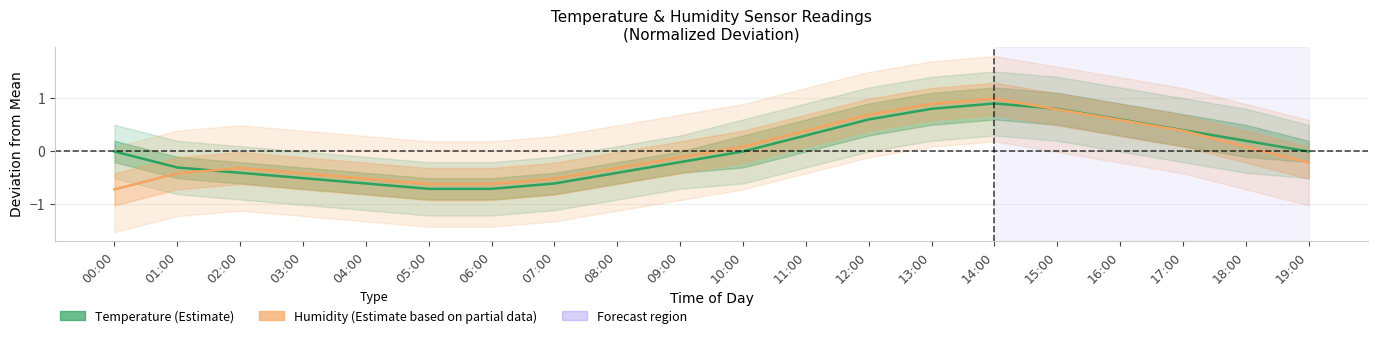

True or false: Humidity (Estimate) and Temperature (Estimate) intersect in this chart.

True